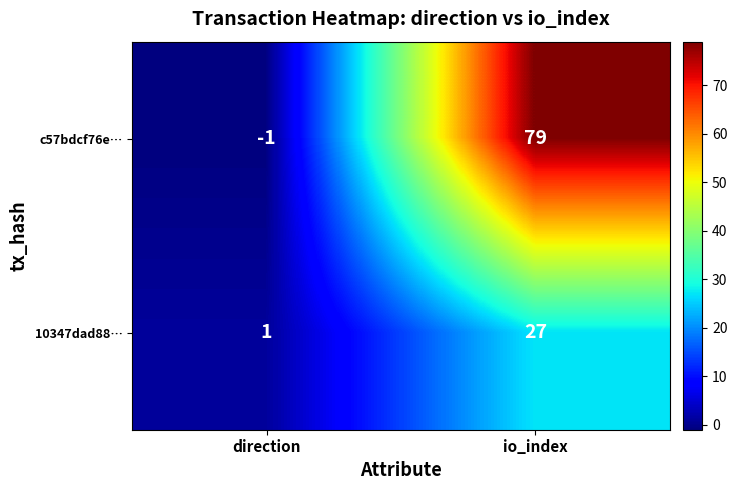

Where is c57bdcf76e… nearest to the value 39?

direction